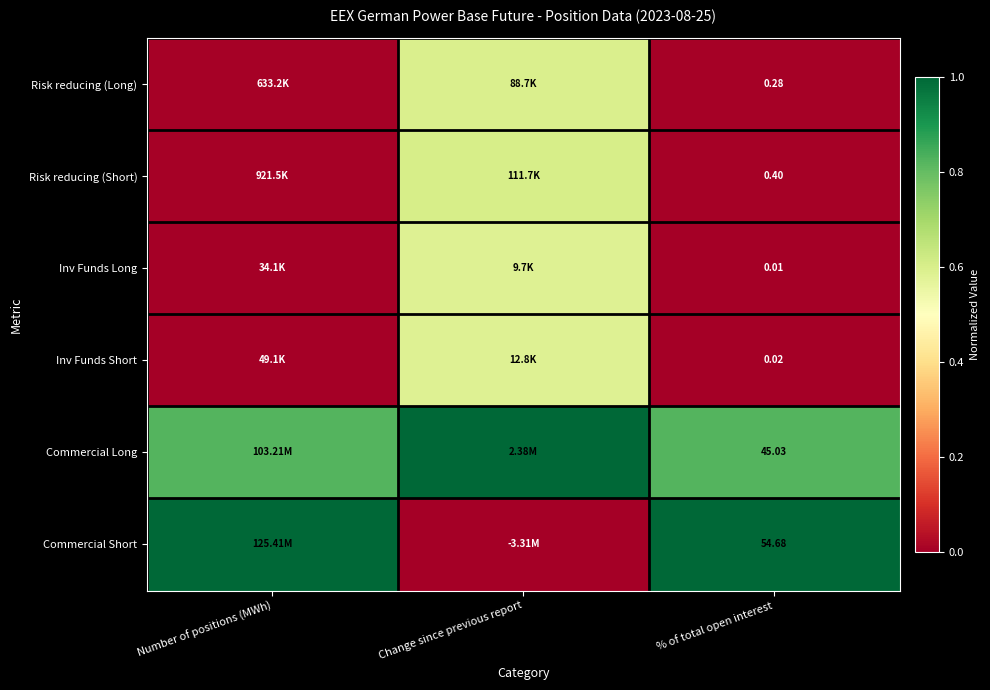

At % of total open interest, list the series in order from largest to smallest.

Commercial Short, Commercial Long, Risk reducing (Short), Risk reducing (Long), Inv Funds Short, Inv Funds Long